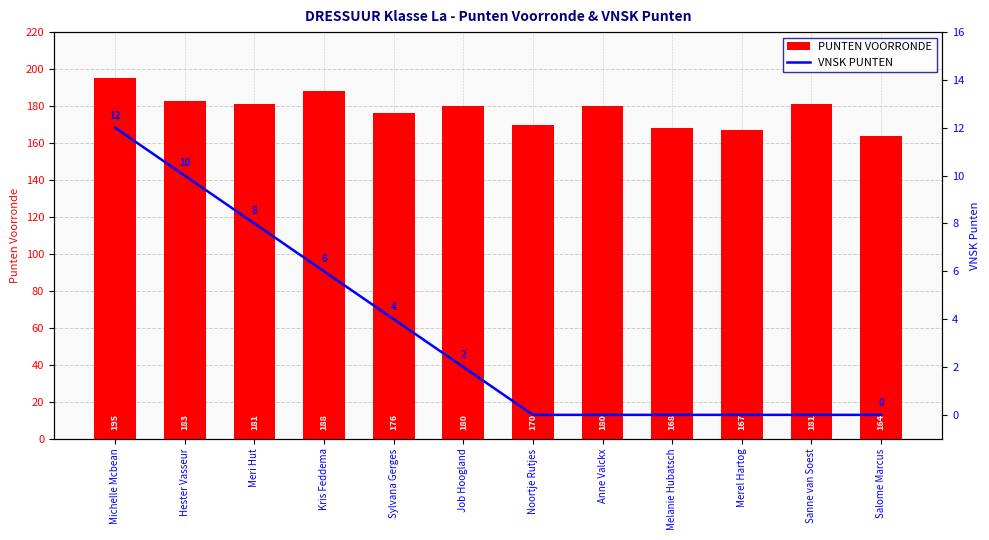

What is the label of the 3rd bar from the left?

Meri Hut